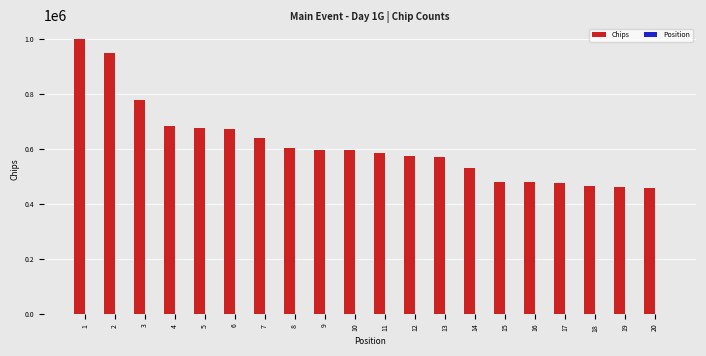

What is the sum of all Chips values?

12268000